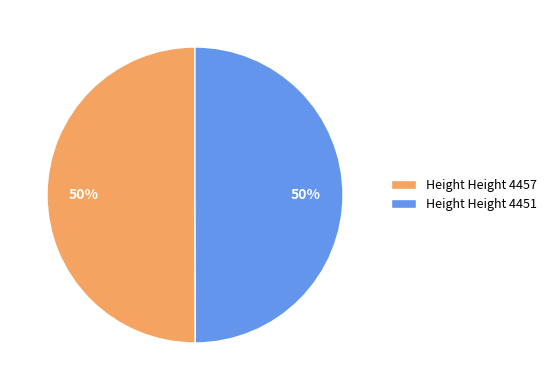

What is the ratio of the value at Height Height 4457 to the value at Height Height 4451?

1.0